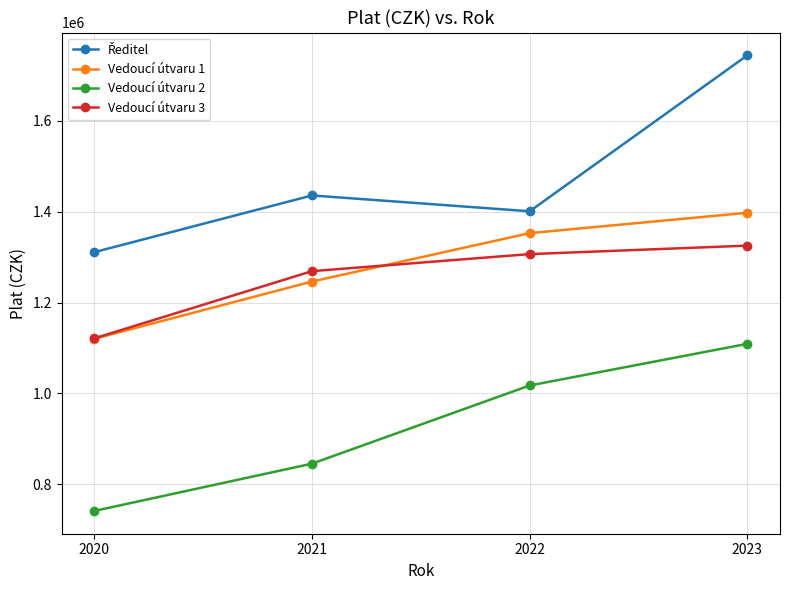

At how many categories does at least one series exceed 780405?

4